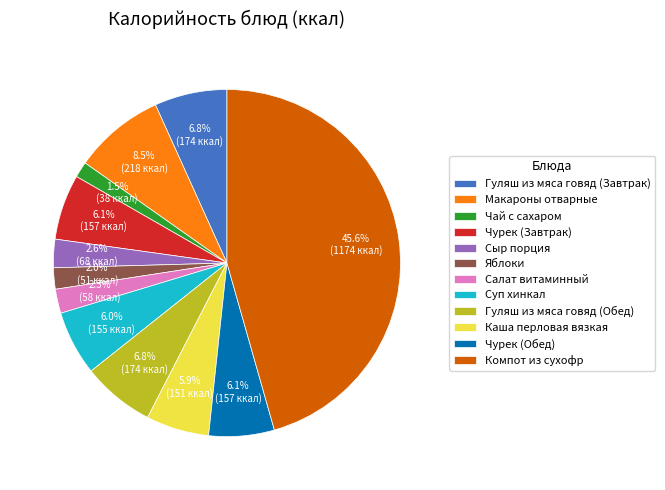

To the nearest percent, what is the difference between the largest and smallest slice percentages?

44%